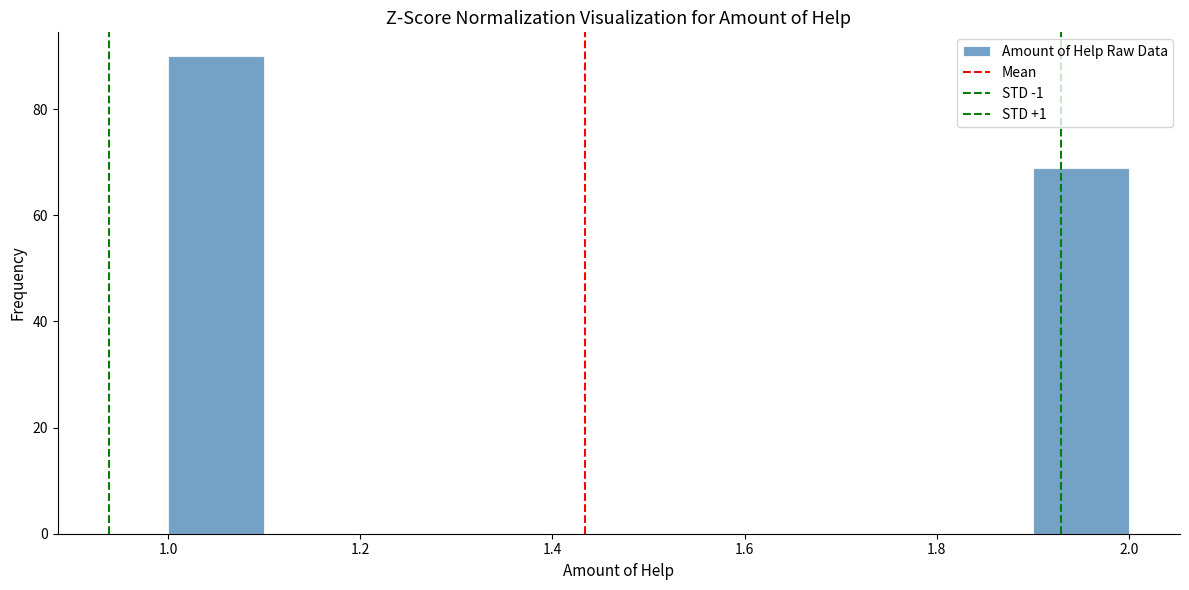

Reading left to right, list every bar in this chart as the range it spans on the x-axis followed by its height. The values are not printed on the chart, so give them approximately, as read against the axis.

1.0 to 1.1: 90
1.1 to 1.2: 0
1.2 to 1.3: 0
1.3 to 1.4: 0
1.4 to 1.5: 0
1.5 to 1.6: 0
1.6 to 1.7: 0
1.7 to 1.8: 0
1.8 to 1.9: 0
1.9 to 2.0: 70